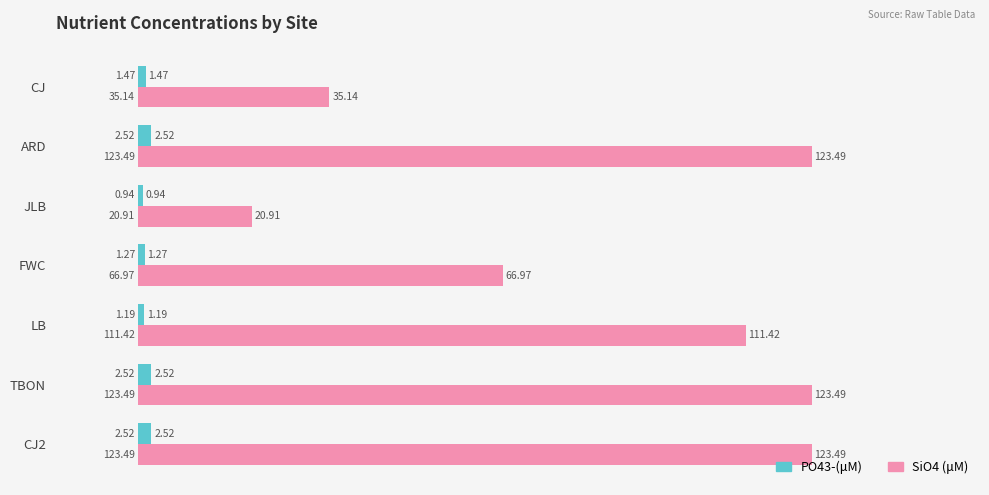

Which series changed the most between ARD and LB?

SiO4 (μM)